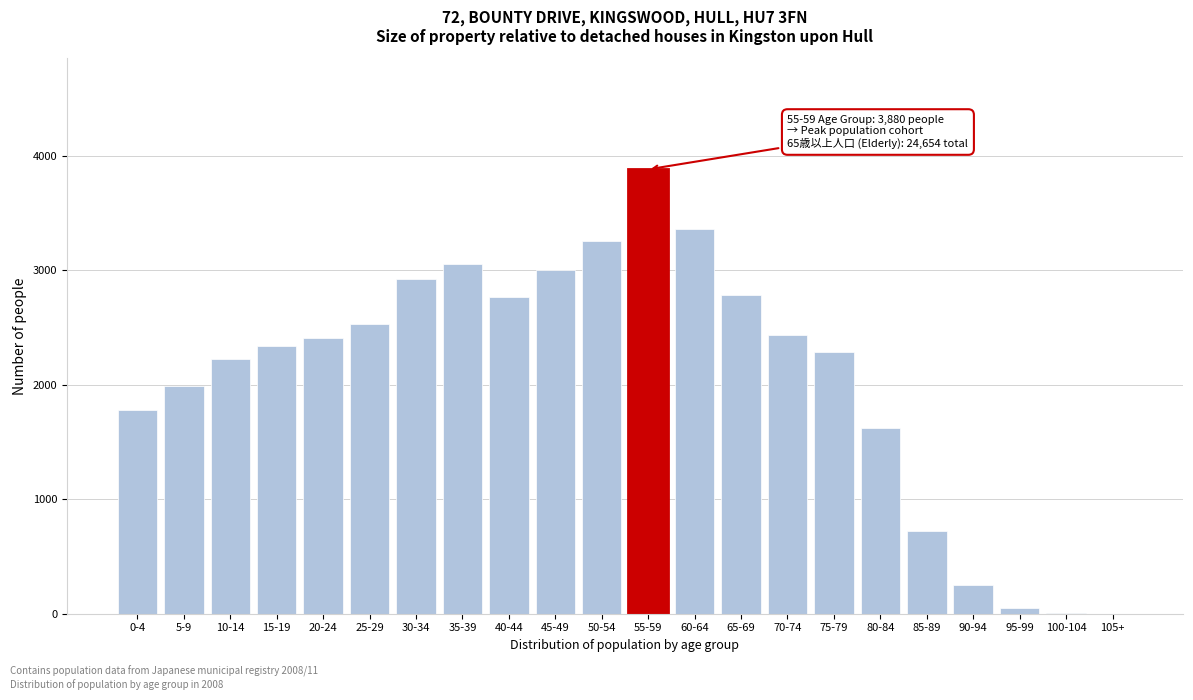

At which label is the value closest to 1940?

5-9